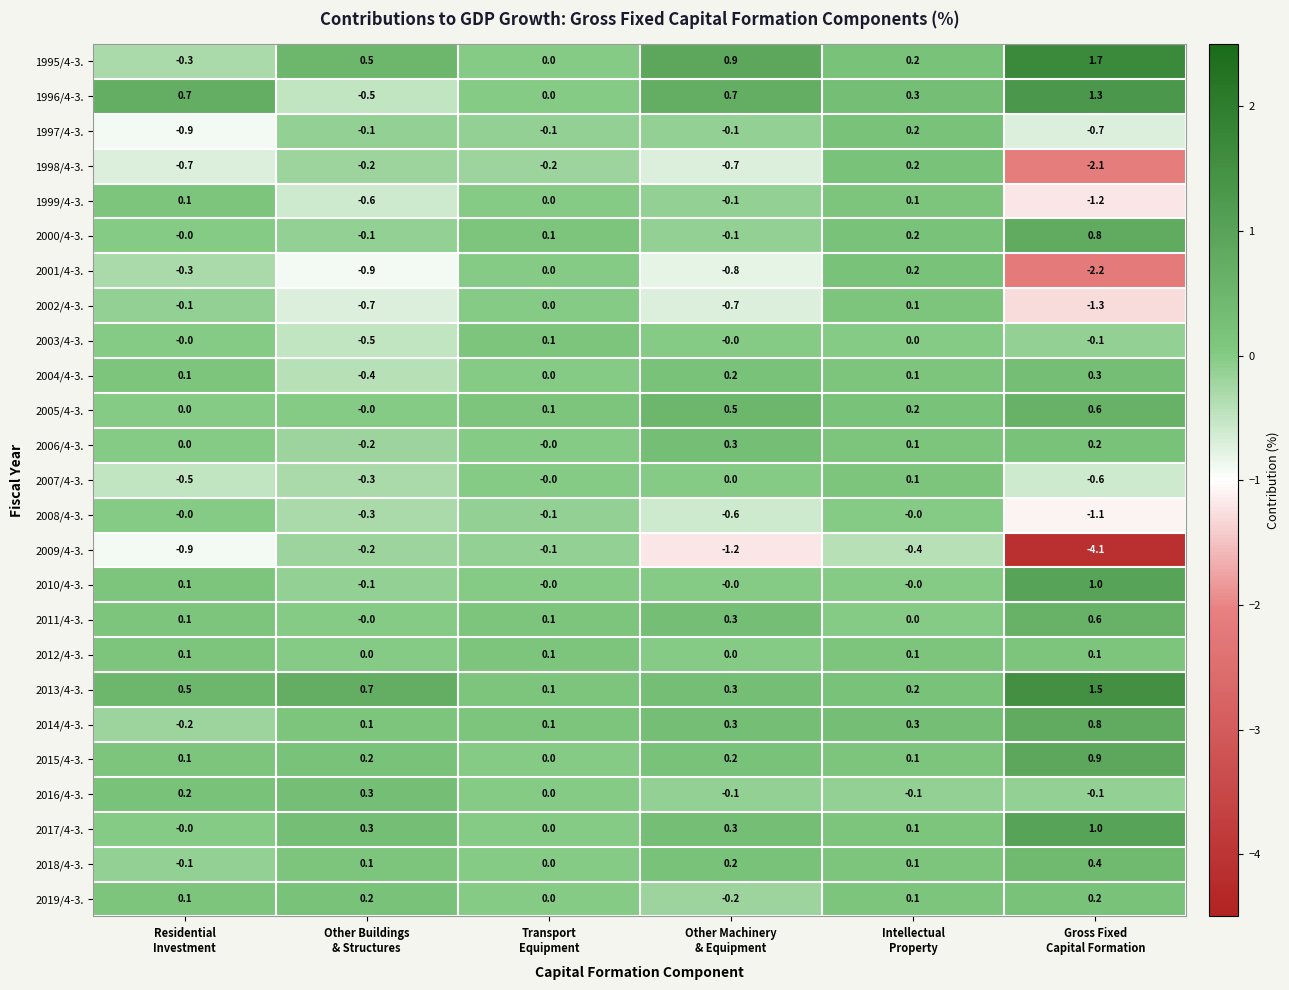

What is the difference between the second highest and minimum values in the 2018/4-3. series?

0.3